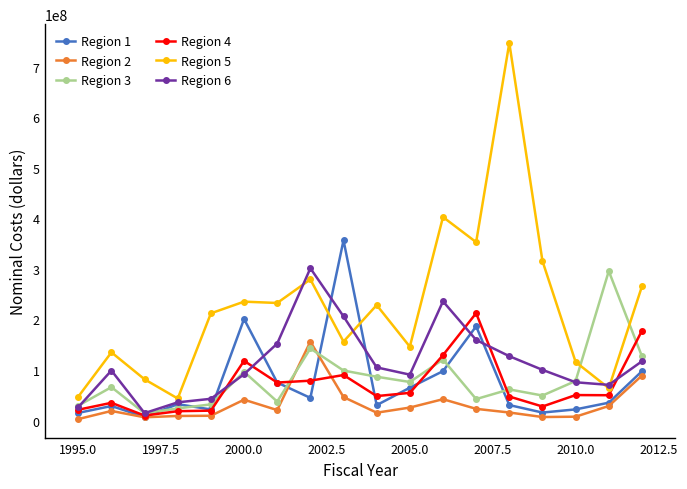

Which series has the widest spread of values?

Region 5